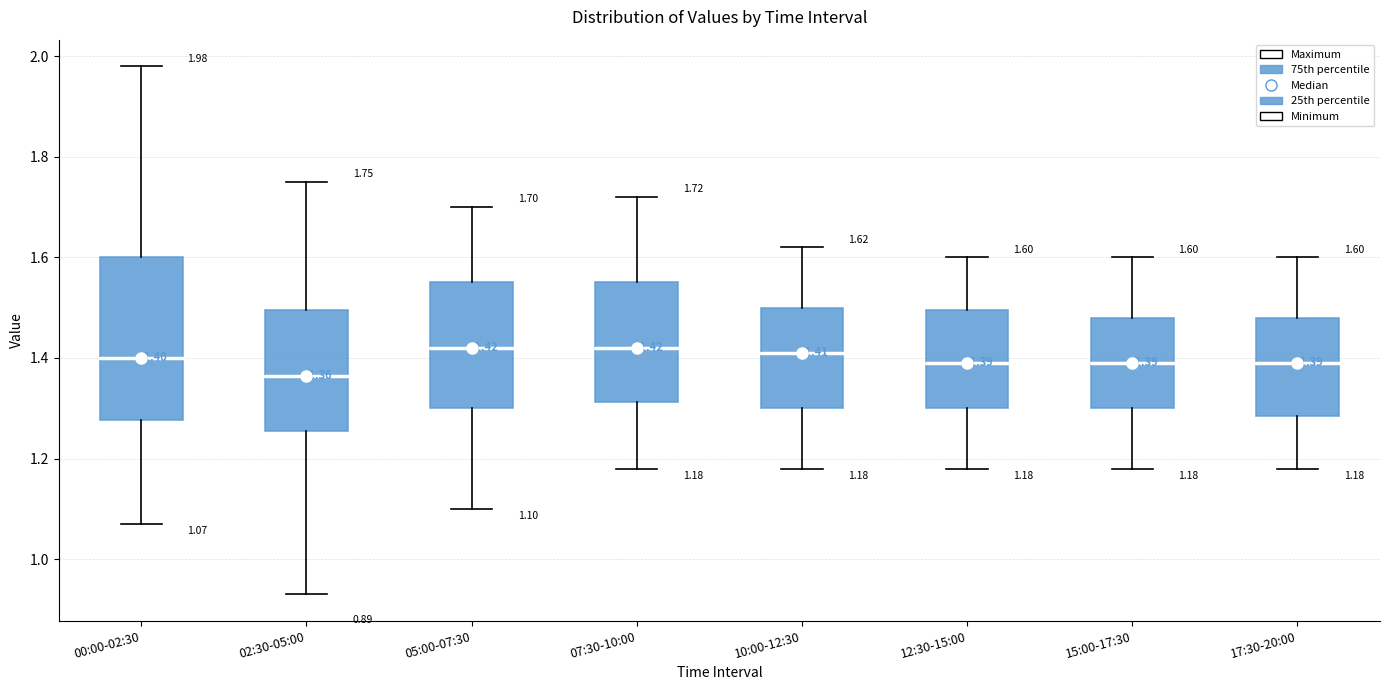

Which box is the tallest, from its lower edge to its upper edge?

00:00-02:30